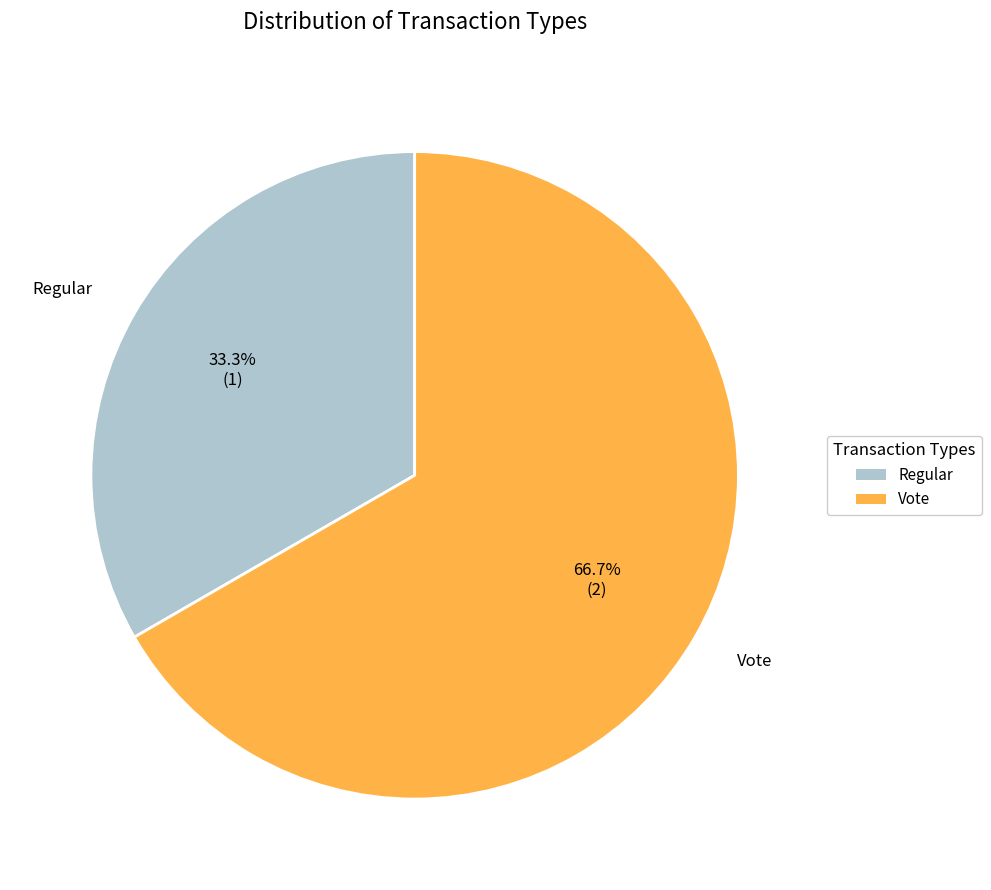

Rank the categories by value from highest to lowest.

Vote, Regular